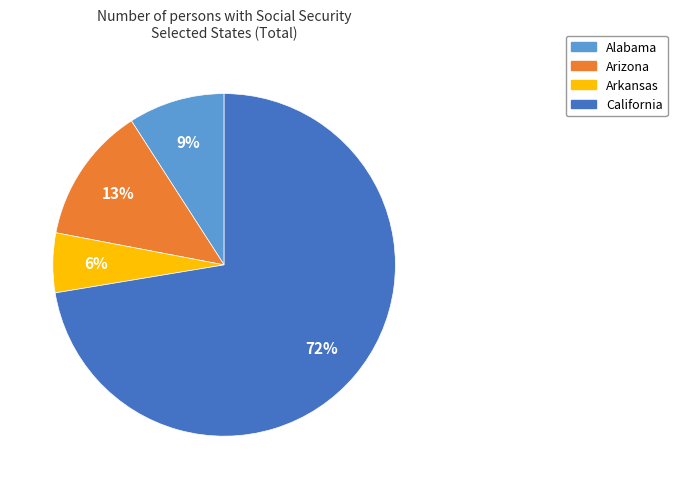

How many slices are in this pie chart?

4